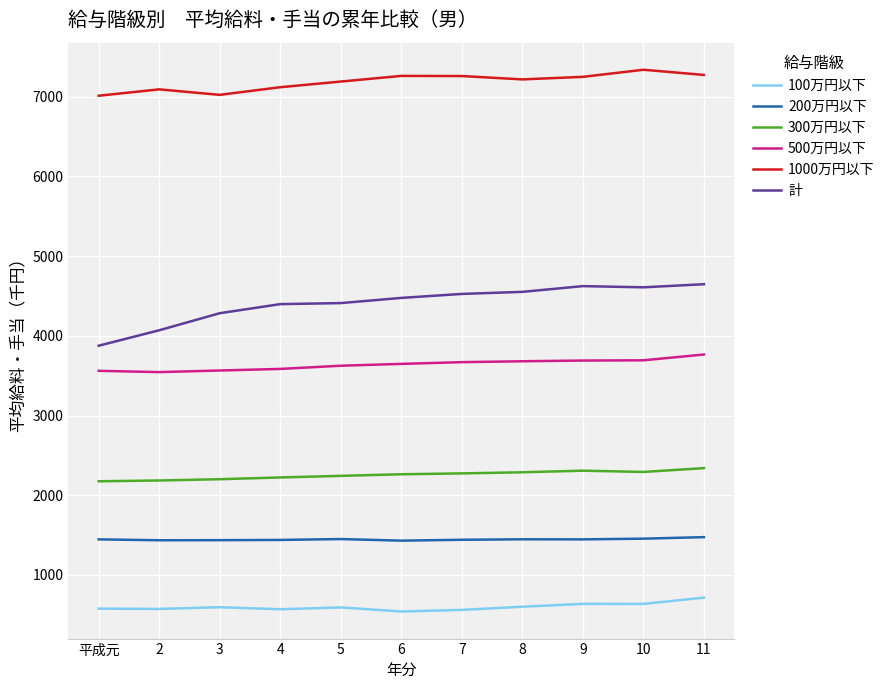

What are all the series names shown in the legend?

100万円以下, 200万円以下, 300万円以下, 500万円以下, 1000万円以下, 計